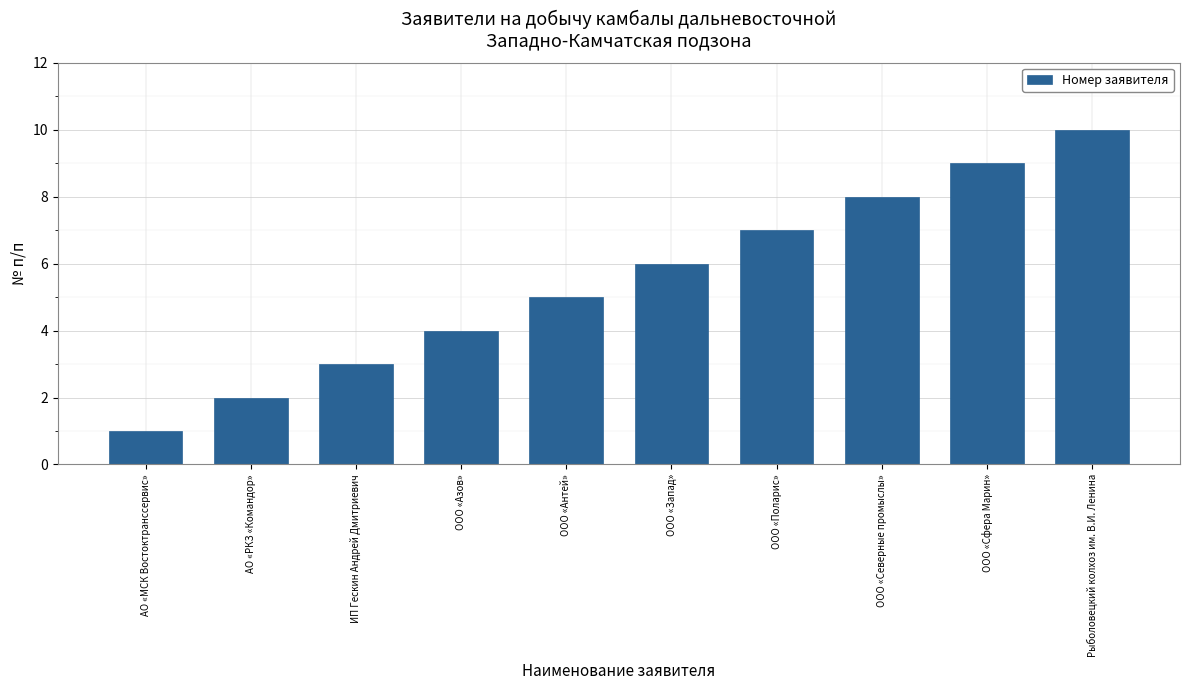

Which category has the highest value across all series?

Рыболовецкий колхоз им. В.И. Ленина